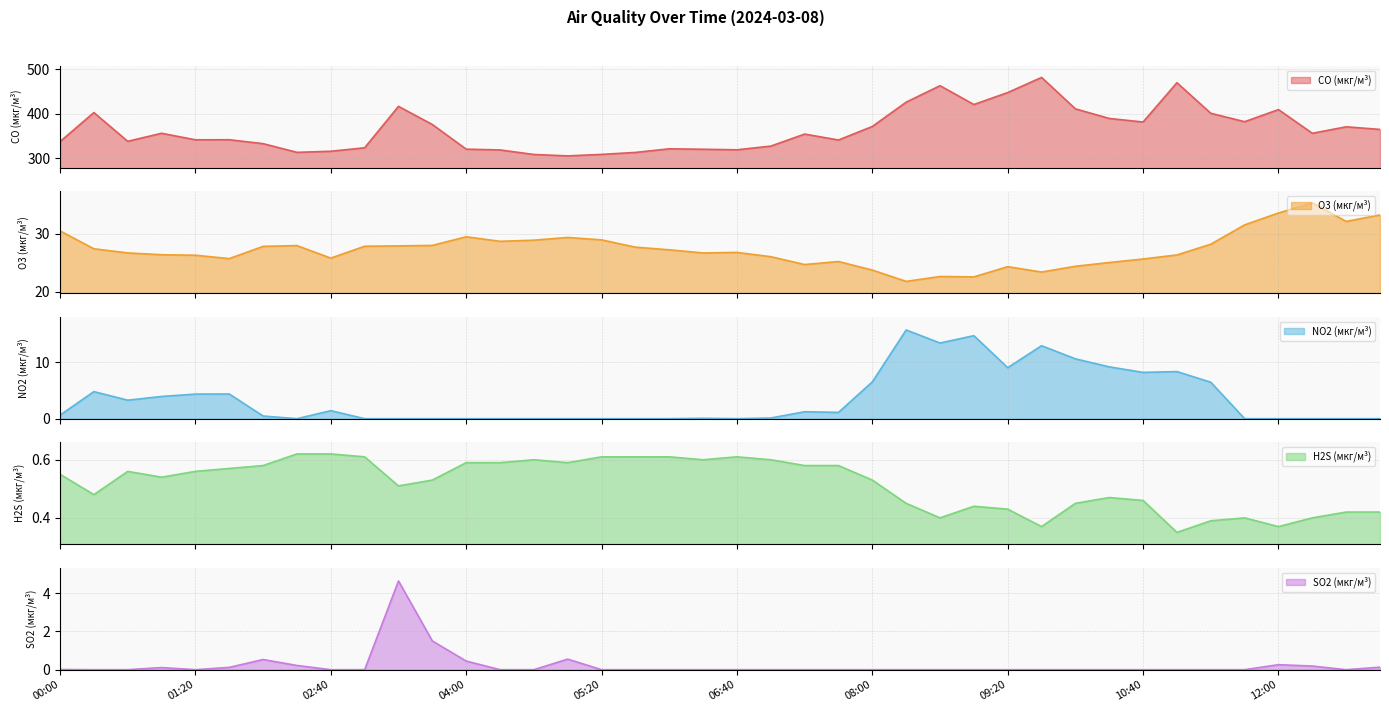

Reading left to right, extract all data points from this chart.

CO (мкг/м³): 337.4	402.5	338.1	356.1	341.4	341.6	332.8	313.4	315.8	323.6	416.4	375.7	320.5	318.7	308.6	305.4	308.8	313.2	321.3	320.3	319.1	327.3	354.3	341.0	371.3	425.8	462.6	420.5	447.3	481.2	410.8	389.3	381.3	469.3	400.9	382.0	409.1	356.1	370.6	364.7
O3 (мкг/м³): 30.5	27.4	26.7	26.4	26.3	25.7	27.9	28.0	25.8	27.9	27.9	28.0	29.5	28.7	28.9	29.4	29.0	27.7	27.2	26.7	26.8	26.1	24.7	25.2	23.7	21.8	22.6	22.6	24.3	23.4	24.4	25.1	25.7	26.4	28.2	31.6	33.6	35.4	32.2	33.3
NO2 (мкг/м³): 0.6	4.8	3.3	3.9	4.4	4.4	0.5	0.0	1.4	0.0	0.0	0.0	0.0	0.0	0.0	0.0	0.0	0.0	0.0	0.1	0.0	0.1	1.2	1.1	6.5	15.7	13.4	14.7	9.0	12.9	10.6	9.2	8.2	8.3	6.5	0.0	0.0	0.0	0.0	0.0
H2S (мкг/м³): 0.6	0.5	0.6	0.5	0.6	0.6	0.6	0.6	0.6	0.6	0.5	0.5	0.6	0.6	0.6	0.6	0.6	0.6	0.6	0.6	0.6	0.6	0.6	0.6	0.5	0.5	0.4	0.4	0.4	0.4	0.5	0.5	0.5	0.3	0.4	0.4	0.4	0.4	0.4	0.4
SO2 (мкг/м³): 0.0	0.0	0.0	0.1	0.0	0.1	0.5	0.2	0.0	0.0	4.6	1.5	0.5	0.0	0.0	0.6	0.0	0.0	0.0	0.0	0.0	0.0	0.0	0.0	0.0	0.0	0.0	0.0	0.0	0.0	0.0	0.0	0.0	0.0	0.0	0.0	0.3	0.2	0.0	0.1